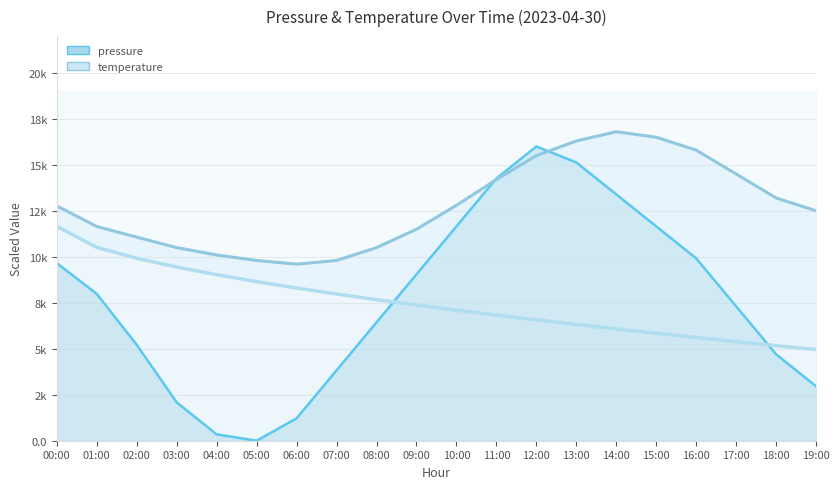

Which series changed the most between 09:00 and 17:00?

temperature